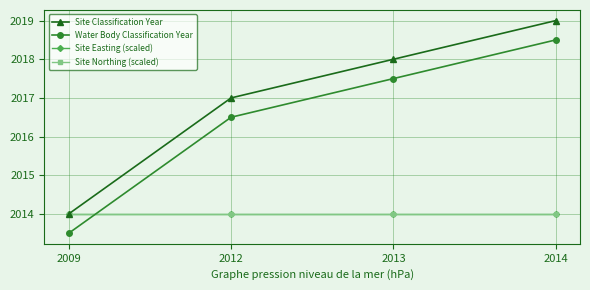

Is this an area chart (filled region under the line)?

No